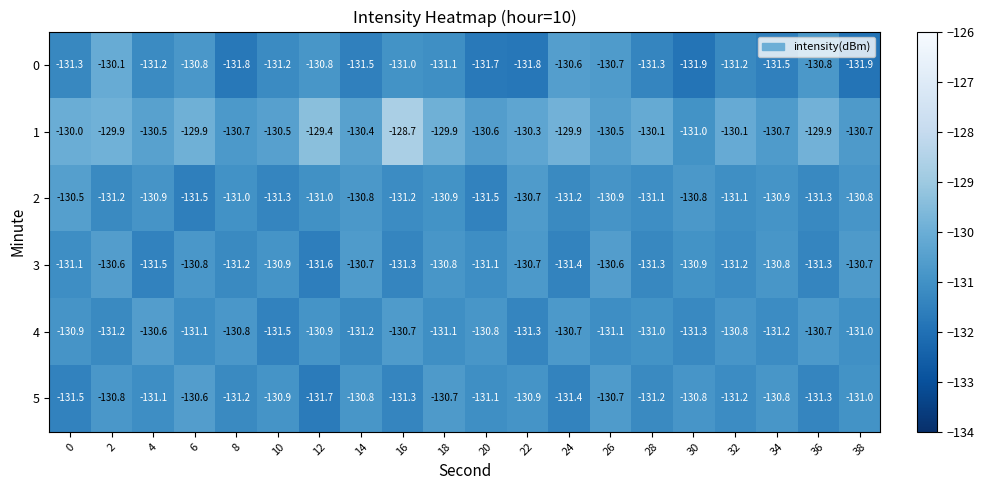

Is it true that 2 equals -210.8 at 2?

False